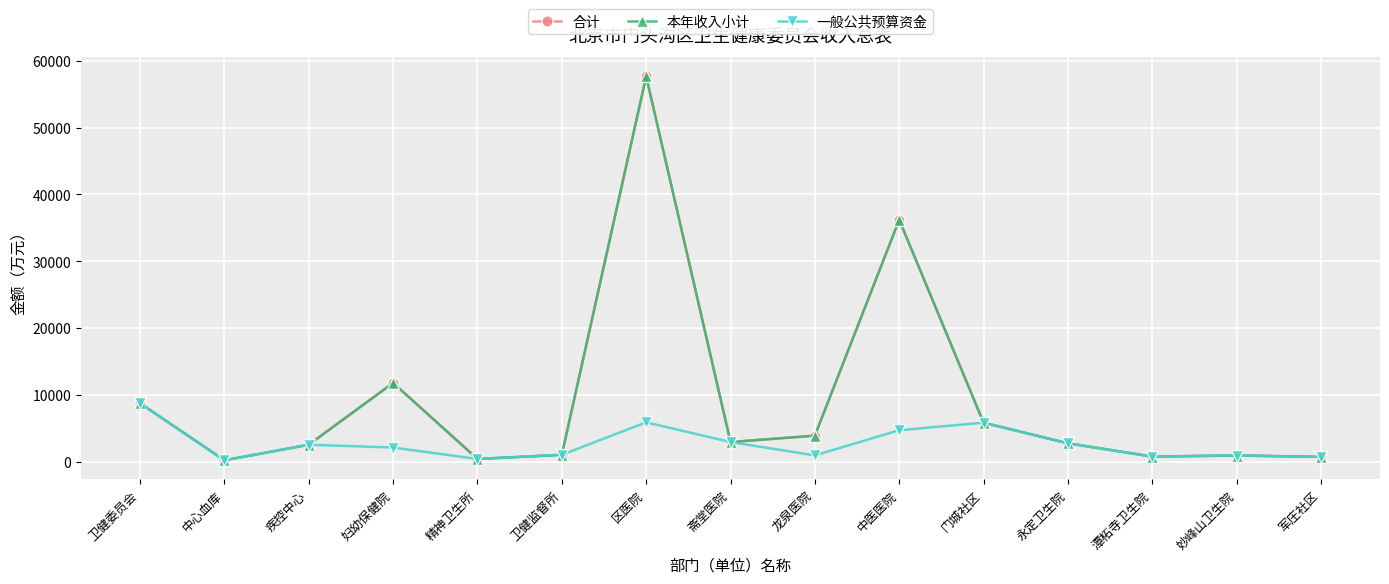

Is the value of 本年收入小计 at 妇幼保健院 greater than the value of 合计 at 区医院?

No